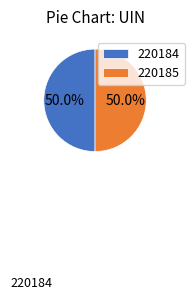

How many slices are in this pie chart?

2